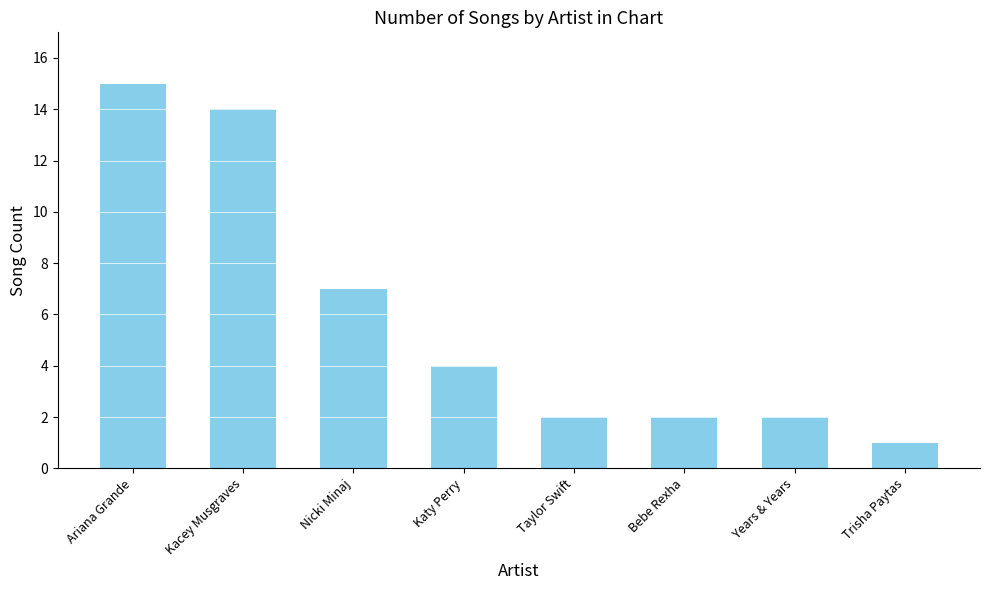

What is the change in value from Katy Perry to Bebe Rexha?

-2